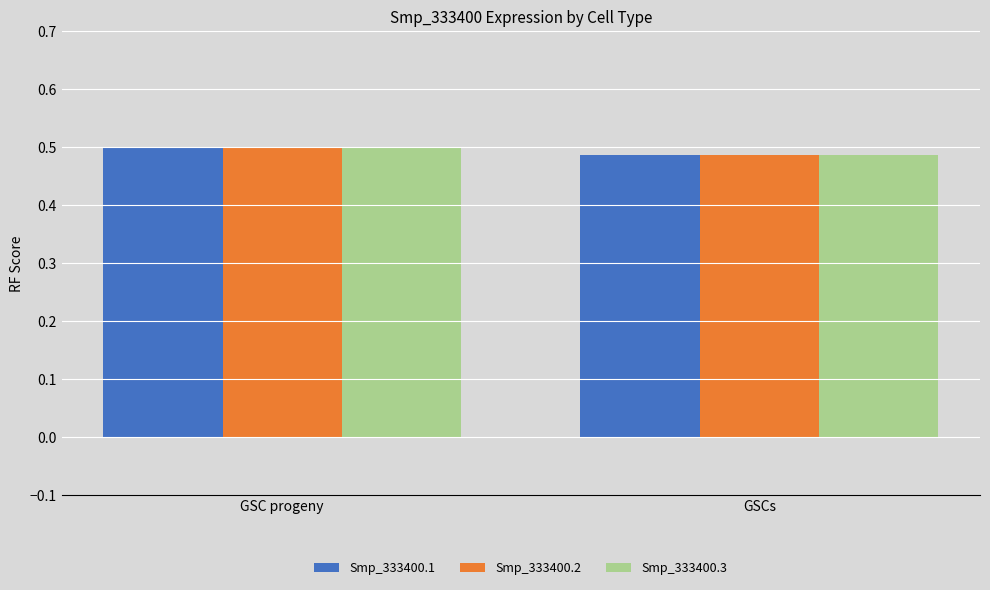

How many bars are there in total?

6